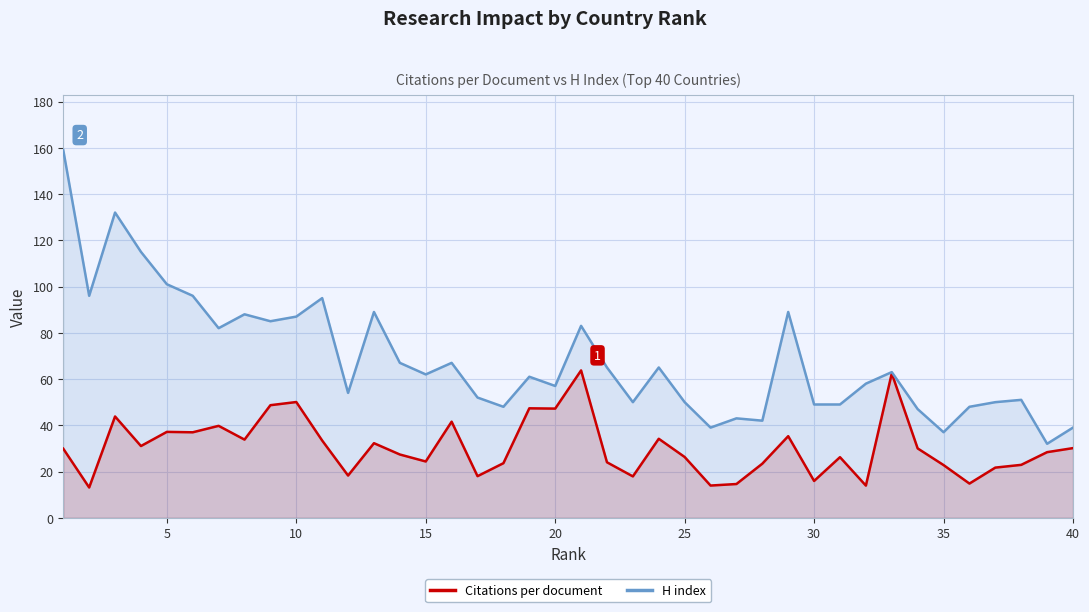

The value of H index at 25 is 50.0. True or false?

True